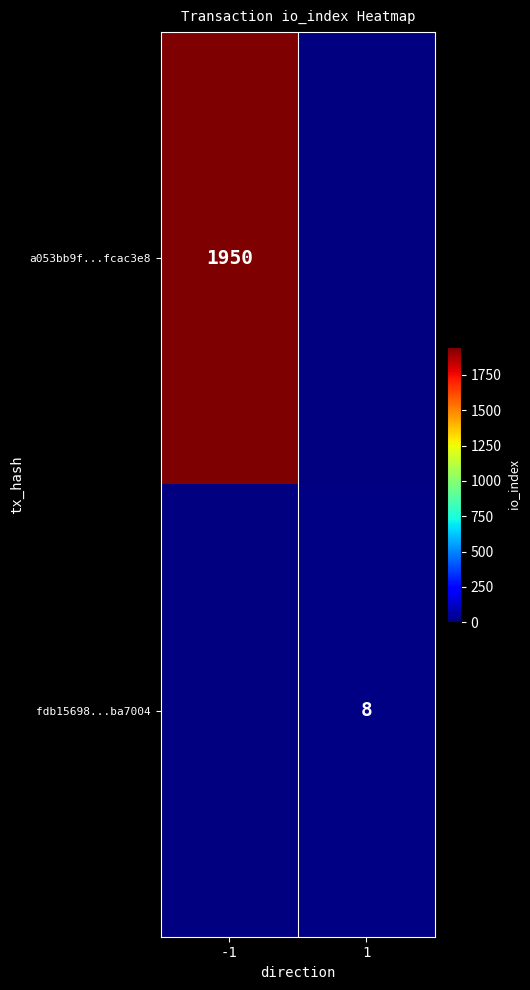

Count the number of data series in this chart.

2